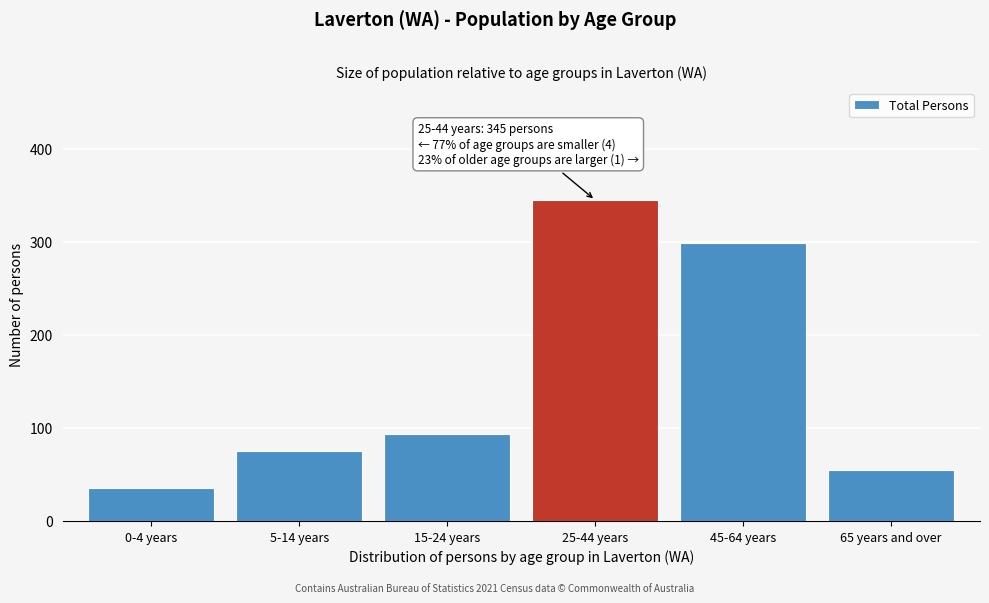

Reading left to right, list all the values displayed in this chart.

35	75	94	345	299	55